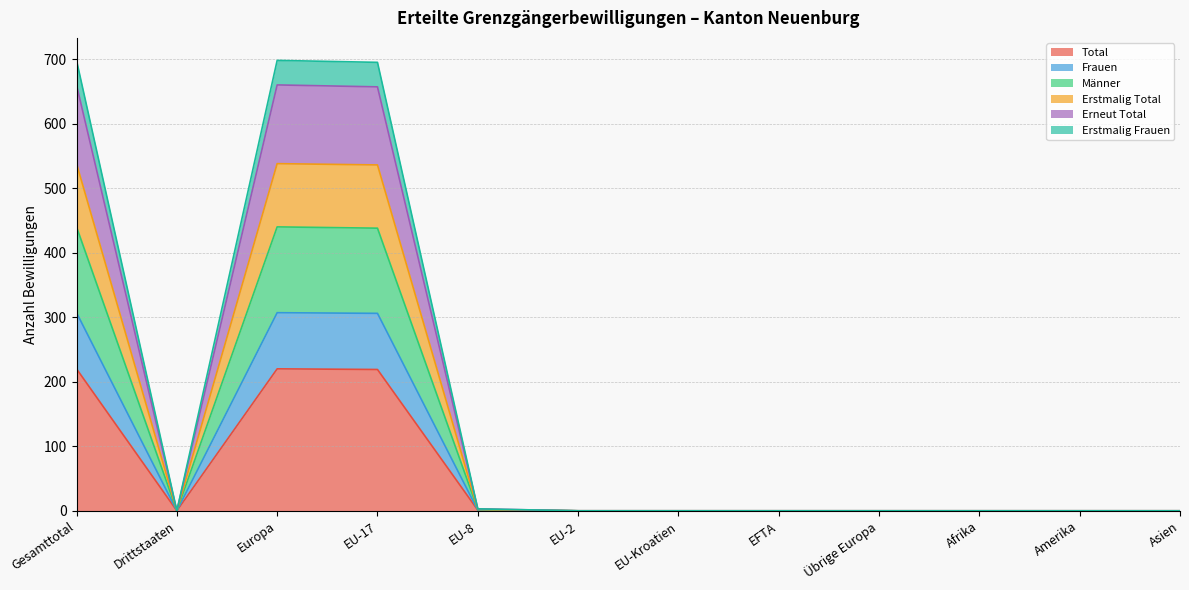

What is the maximum value for Total?

220